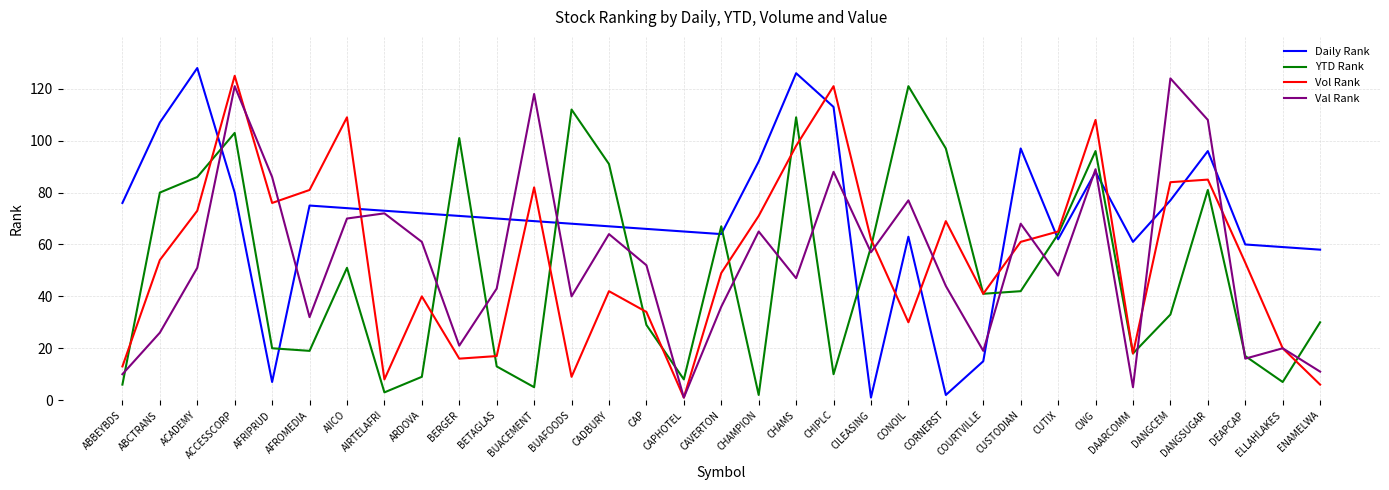

What are all the series names shown in the legend?

Daily Rank, YTD Rank, Vol Rank, Val Rank